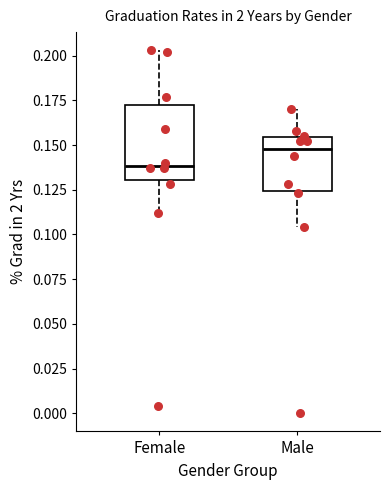

Which box is the tallest, from its lower edge to its upper edge?

Female